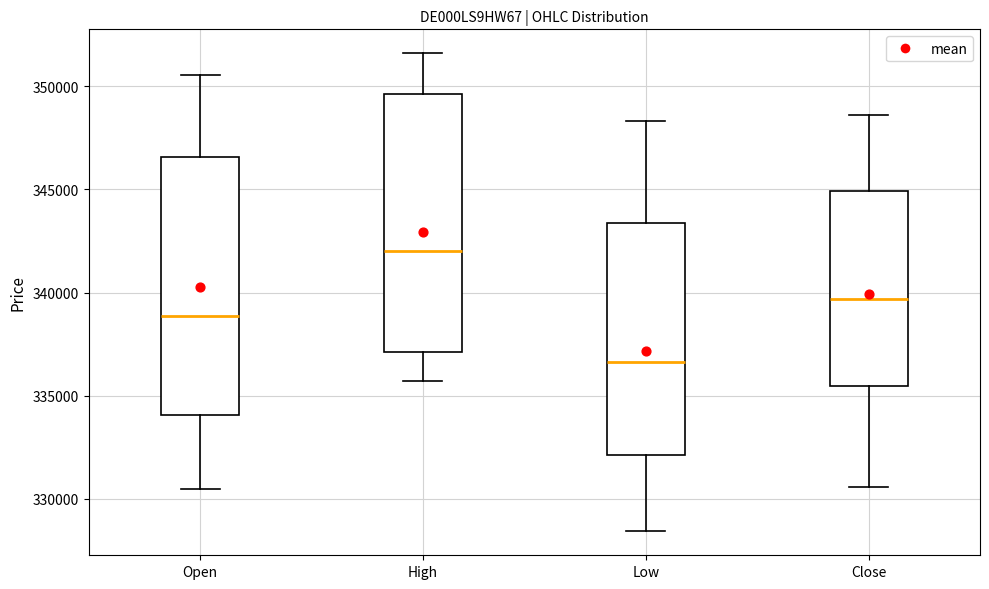

Reading left to right, transcribe this box plot: for each box, give where its median line is, the range the box spans, and where its two whiskers end, as read against the y-axis. The values are not printed on the chart, so give them approximately, as read against the axis.

Open: median 339000, box 334000 to 346500, whiskers 330500 to 350500
High: median 342000, box 337000 to 349500, whiskers 335500 to 351500
Low: median 336500, box 332000 to 343500, whiskers 328500 to 348500
Close: median 339500, box 335500 to 345000, whiskers 330500 to 348500